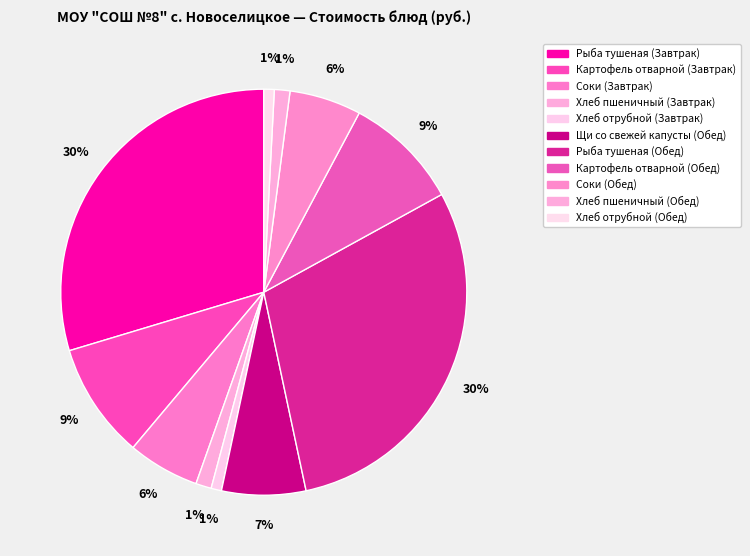

Do Картофель отварной (Завтрак) and Рыба тушеная (Обед) together represent more than half of the pie?

No